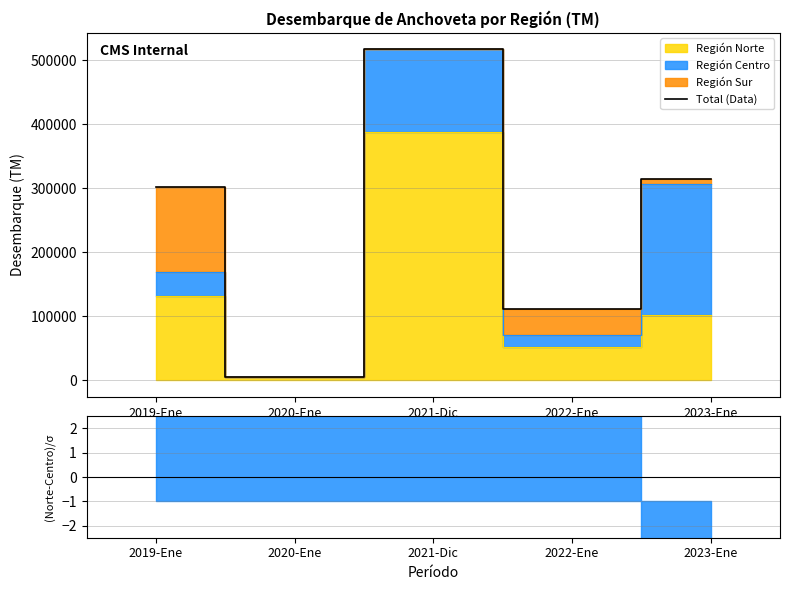

List the labels in order of value, largest first.

2021-Dic, 2023-Ene, 2019-Ene, 2022-Ene, 2020-Ene